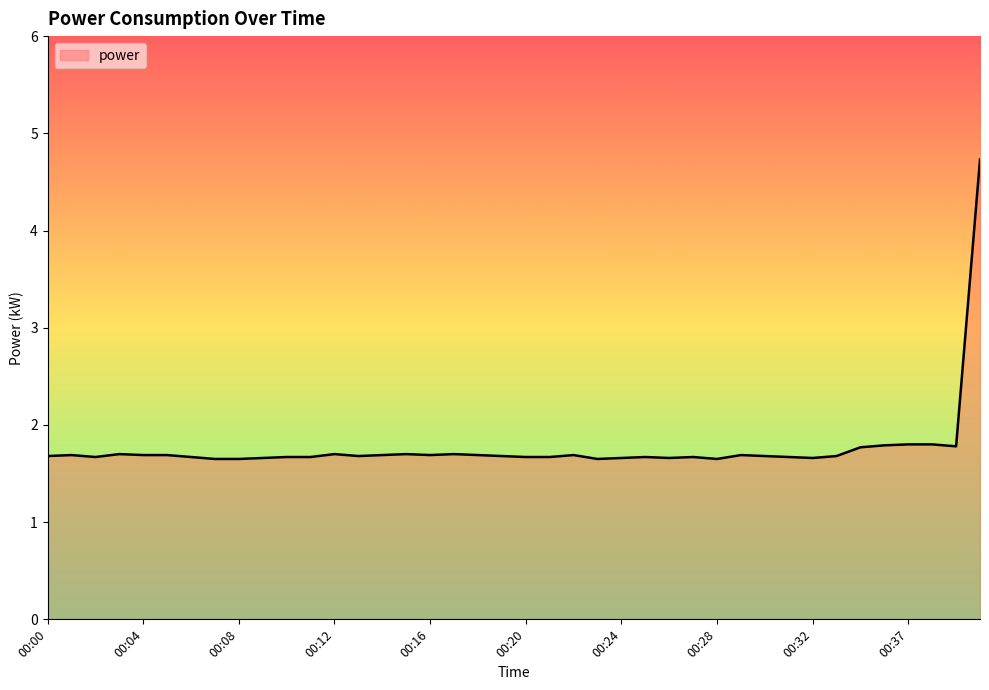

What is the maximum value shown in the chart?

4.7